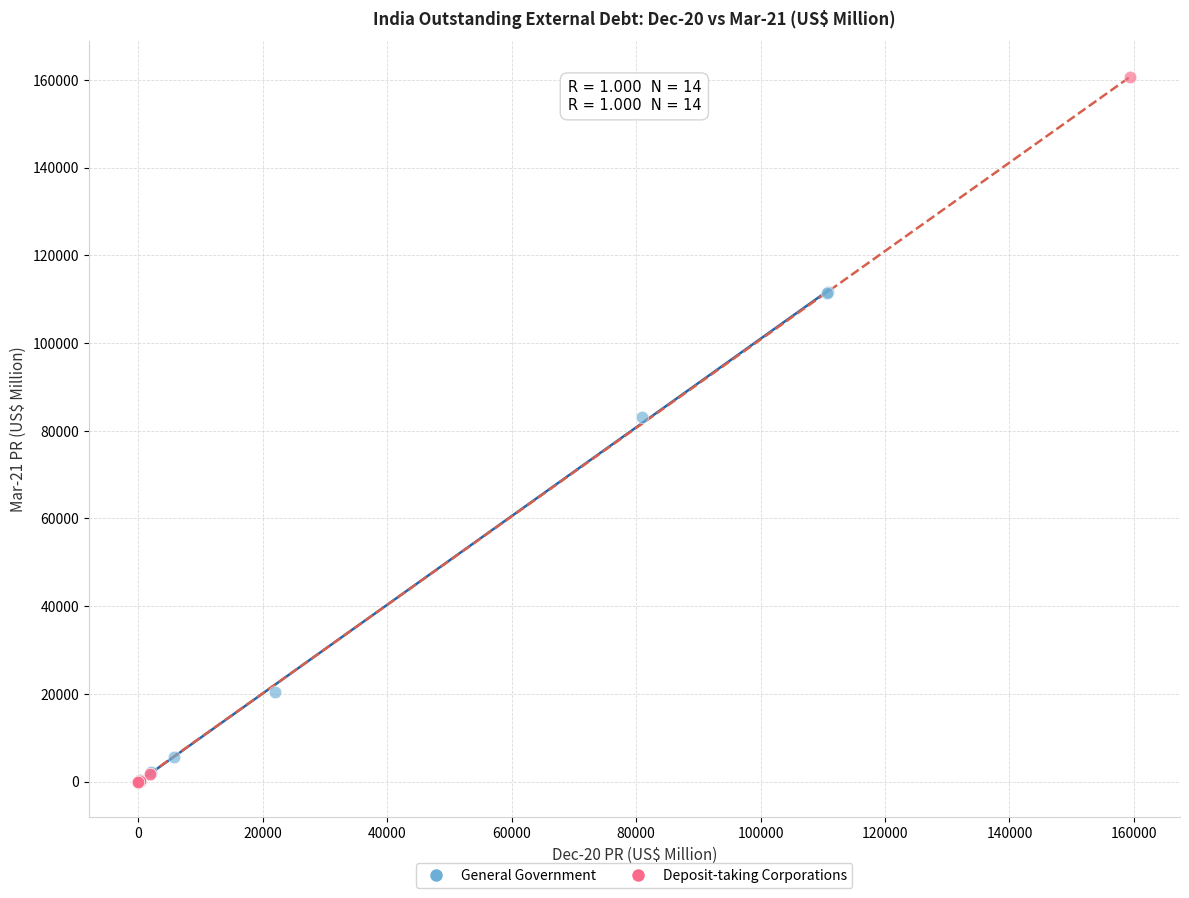

Which series contains the highest Y value?

Deposit-taking Corporations